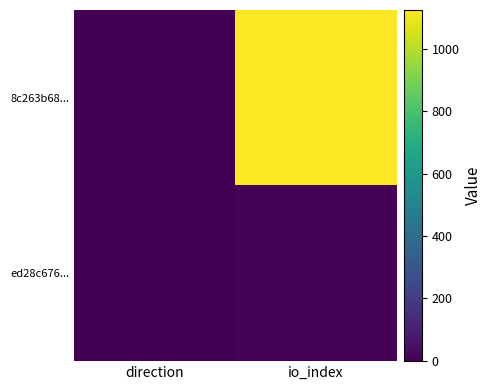

Reading right to left, list all the values displayed in this chart.

8c263b68...: io_index=1125	direction=-1
ed28c676...: io_index=11	direction=1